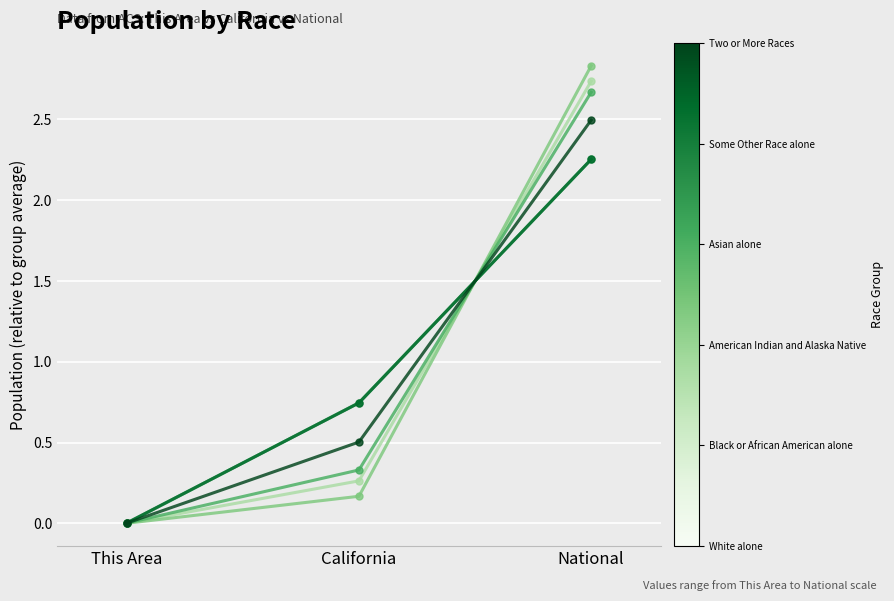

At which category does the chart reach its minimum across all series?

This Area